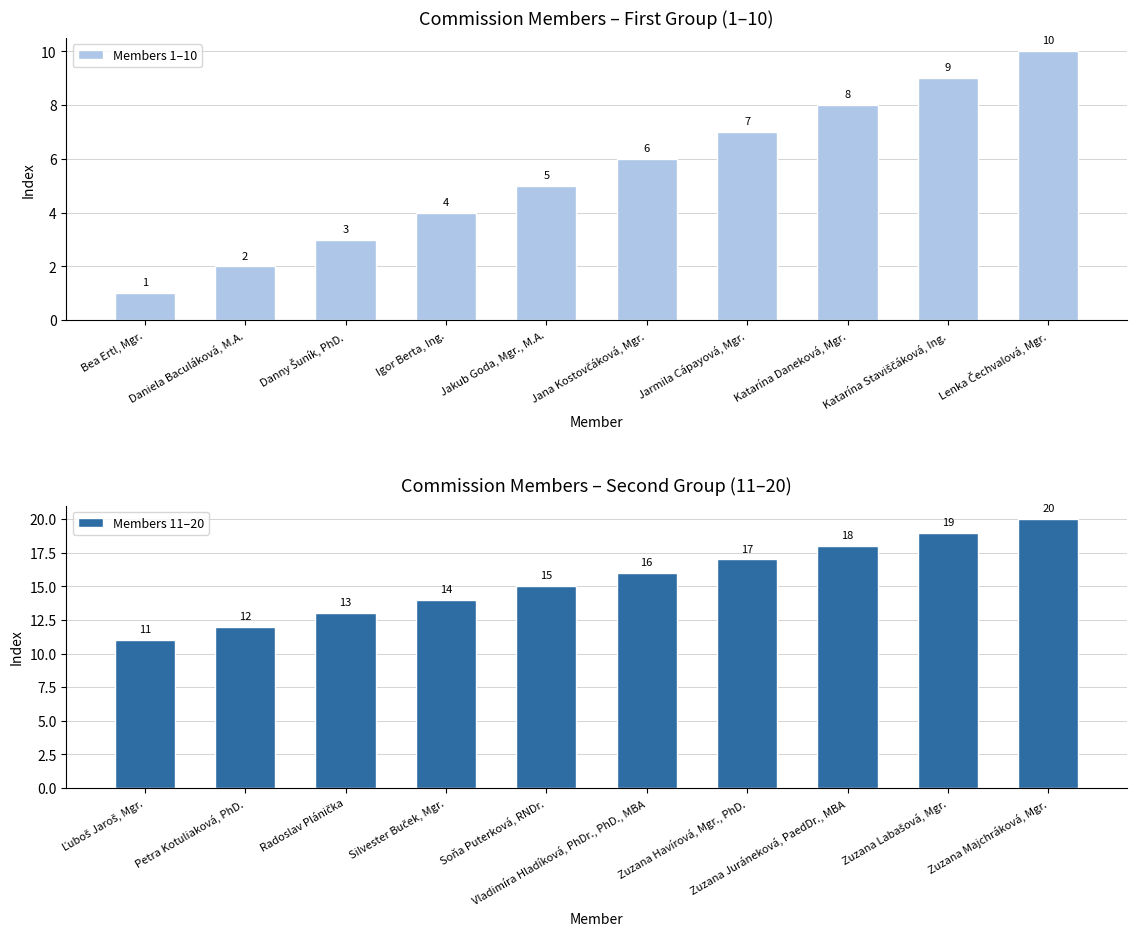

Where is Members 1–10 nearest to the value 5?

Jakub Goda, Mgr., M.A.